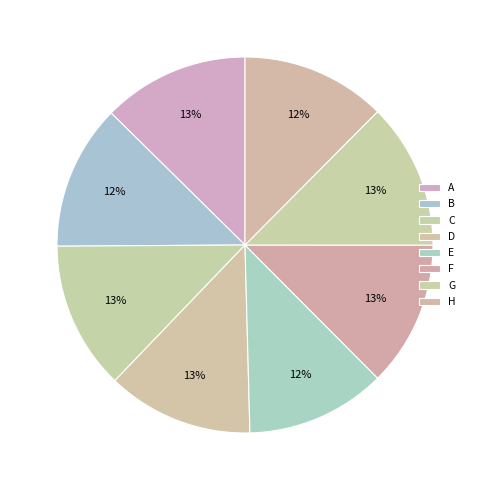

Count the number of slices in the pie.

8